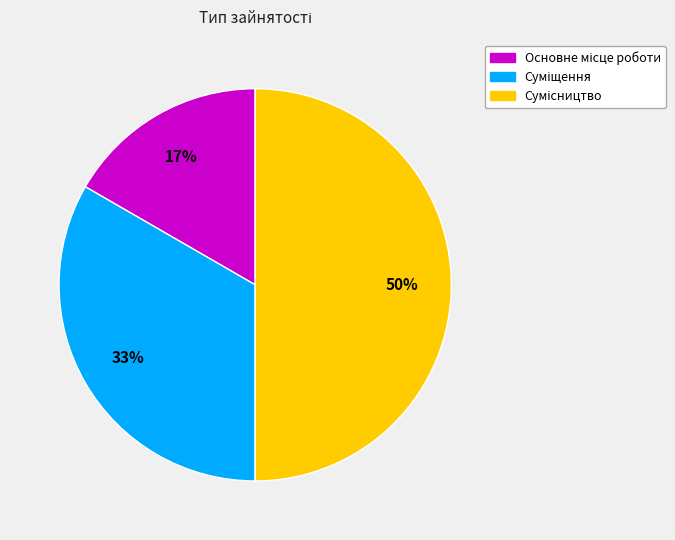

To the nearest percent, what is the difference between the largest and smallest slice percentages?

33%